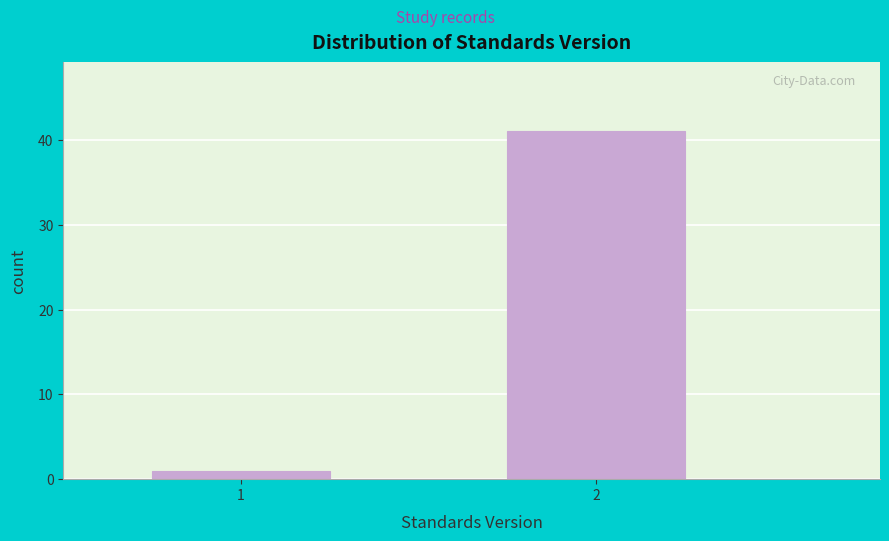

Reading right to left, extract all data points from this chart.

41	1